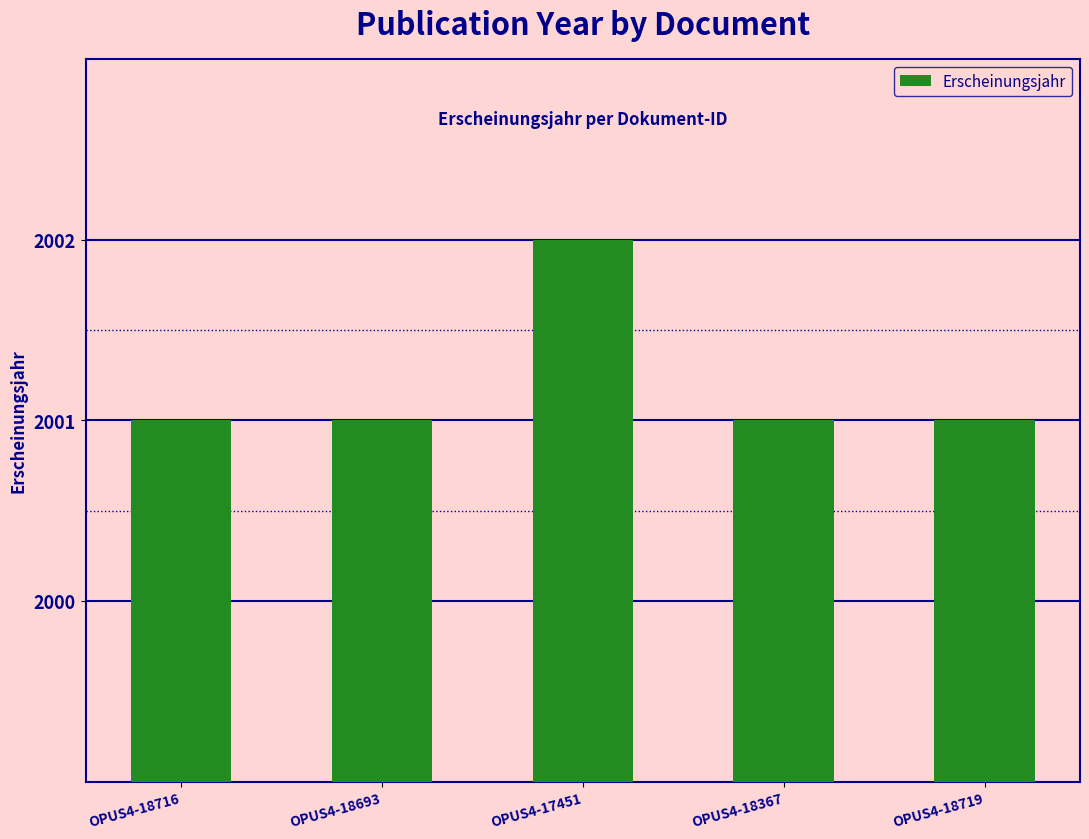

What is the label of the 1st bar from the left?

OPUS4-18716